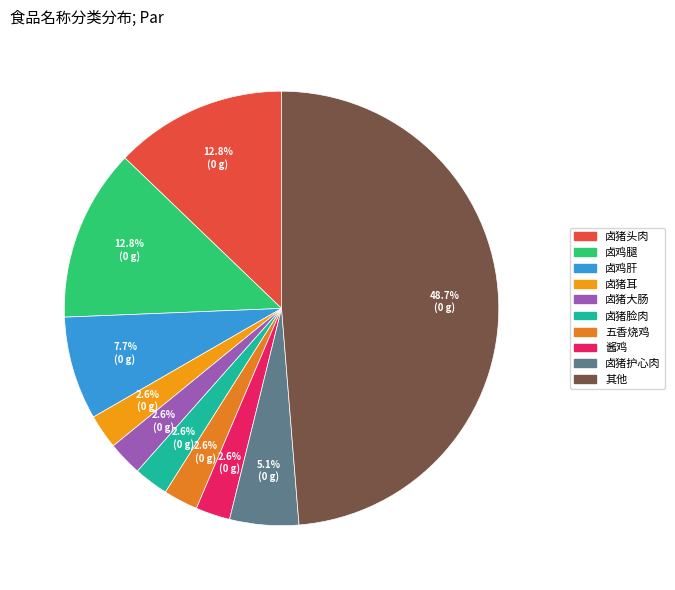

How many segments does this pie chart have?

10